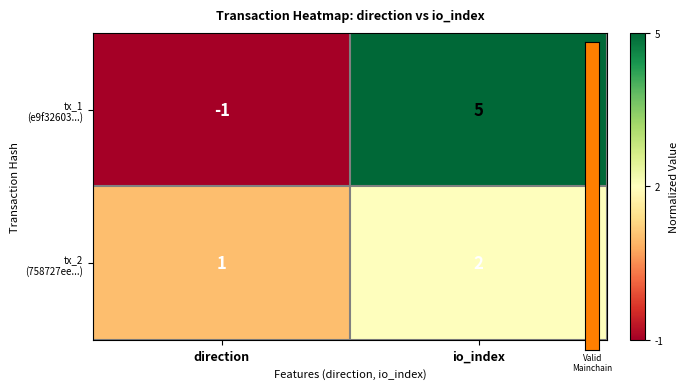

What is the greatest value displayed?

5